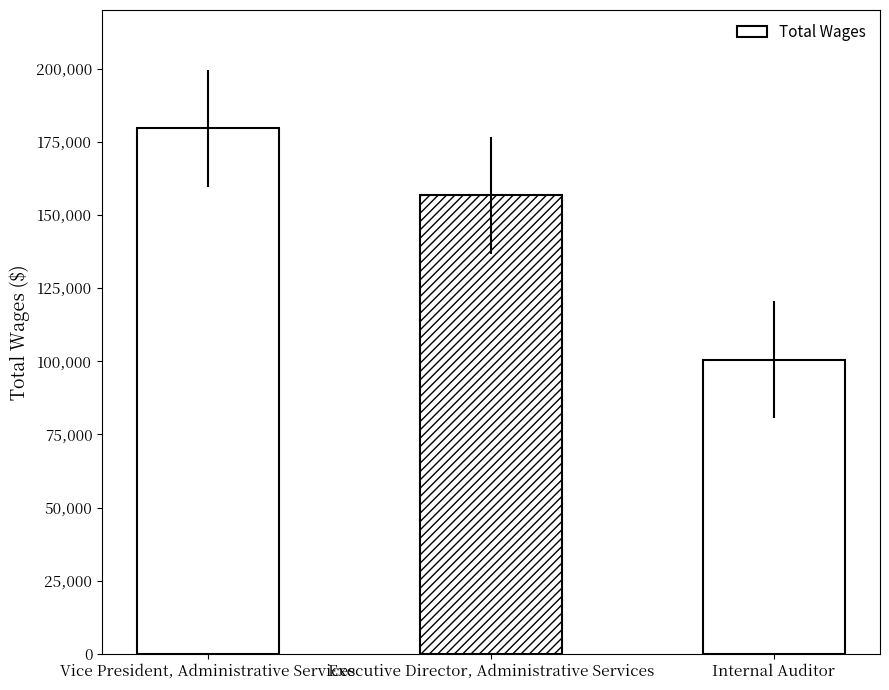

What is the sum of the values at Vice President, Administrative Services and Executive Director, Administrative Services?

336430